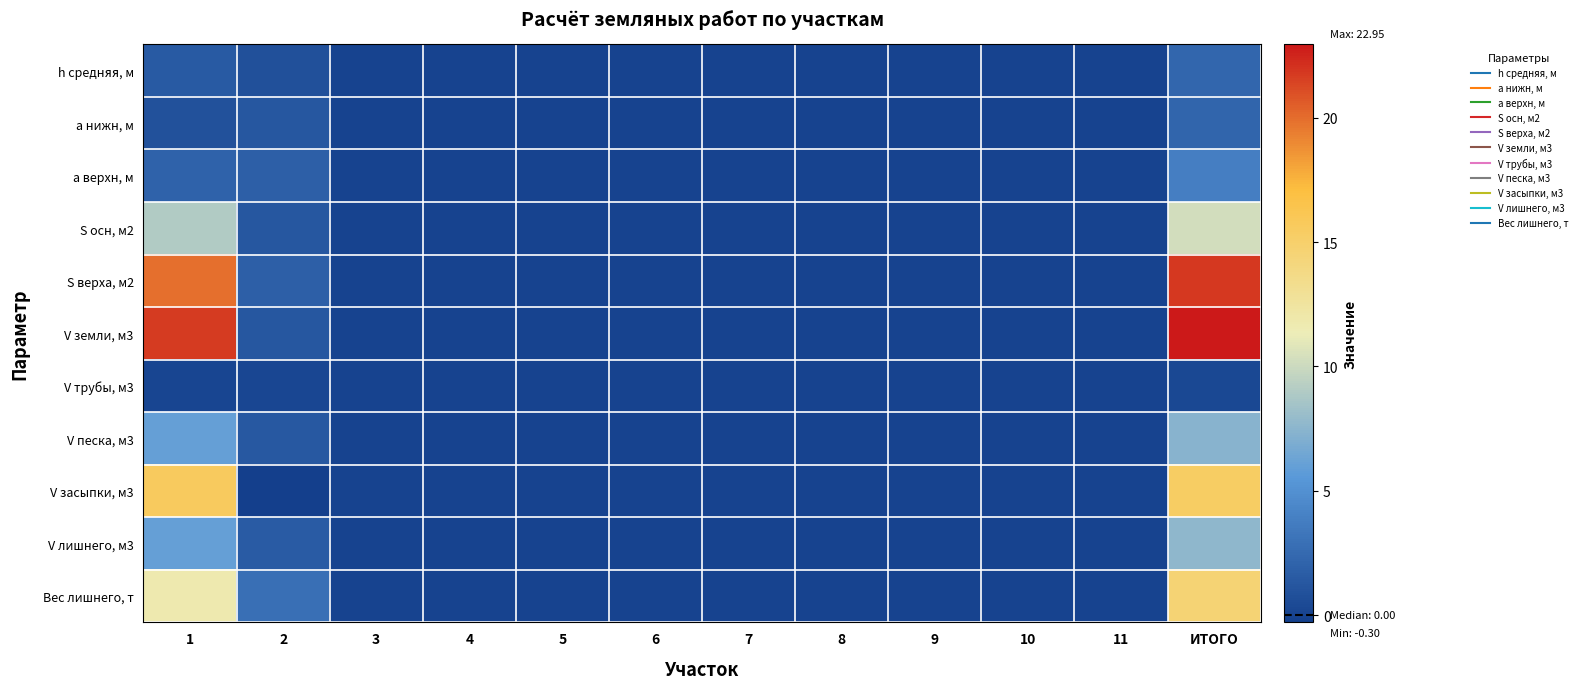

Reading left to right, list all the values displayed in this chart.

h средняя, м: 1=1.5	2=0.8	3=0.0	4=0.0	5=0.0	6=0.0	7=0.0	8=0.0	9=0.0	10=0.0	11=0.0	ИТОГО=2.3
a нижн, м: 1=0.9	2=1.3	3=0.0	4=0.0	5=0.0	6=0.0	7=0.0	8=0.0	9=0.0	10=0.0	11=0.0	ИТОГО=2.2
a верхн, м: 1=2.0	2=1.9	3=0.0	4=0.0	5=0.0	6=0.0	7=0.0	8=0.0	9=0.0	10=0.0	11=0.0	ИТОГО=3.9
S осн, м2: 1=9.0	2=1.3	3=0.0	4=0.0	5=0.0	6=0.0	7=0.0	8=0.0	9=0.0	10=0.0	11=0.0	ИТОГО=10.3
S верха, м2: 1=19.9	2=1.9	3=0.0	4=0.0	5=0.0	6=0.0	7=0.0	8=0.0	9=0.0	10=0.0	11=0.0	ИТОГО=21.8
V земли, м3: 1=21.7	2=1.3	3=0.0	4=0.0	5=0.0	6=0.0	7=0.0	8=0.0	9=0.0	10=0.0	11=0.0	ИТОГО=22.9
V трубы, м3: 1=0.1	2=0.2	3=0.0	4=0.0	5=0.0	6=0.0	7=0.0	8=0.0	9=0.0	10=0.0	11=0.0	ИТОГО=0.3
V песка, м3: 1=6.0	2=1.4	3=0.0	4=0.0	5=0.0	6=0.0	7=0.0	8=0.0	9=0.0	10=0.0	11=0.0	ИТОГО=7.3
V засыпки, м3: 1=15.6	2=-0.3	3=0.0	4=0.0	5=0.0	6=0.0	7=0.0	8=0.0	9=0.0	10=0.0	11=0.0	ИТОГО=15.3
V лишнего, м3: 1=6.0	2=1.6	3=0.0	4=0.0	5=0.0	6=0.0	7=0.0	8=0.0	9=0.0	10=0.0	11=0.0	ИТОГО=7.6
Вес лишнего, т: 1=11.7	2=2.8	3=0.0	4=0.0	5=0.0	6=0.0	7=0.0	8=0.0	9=0.0	10=0.0	11=0.0	ИТОГО=14.6